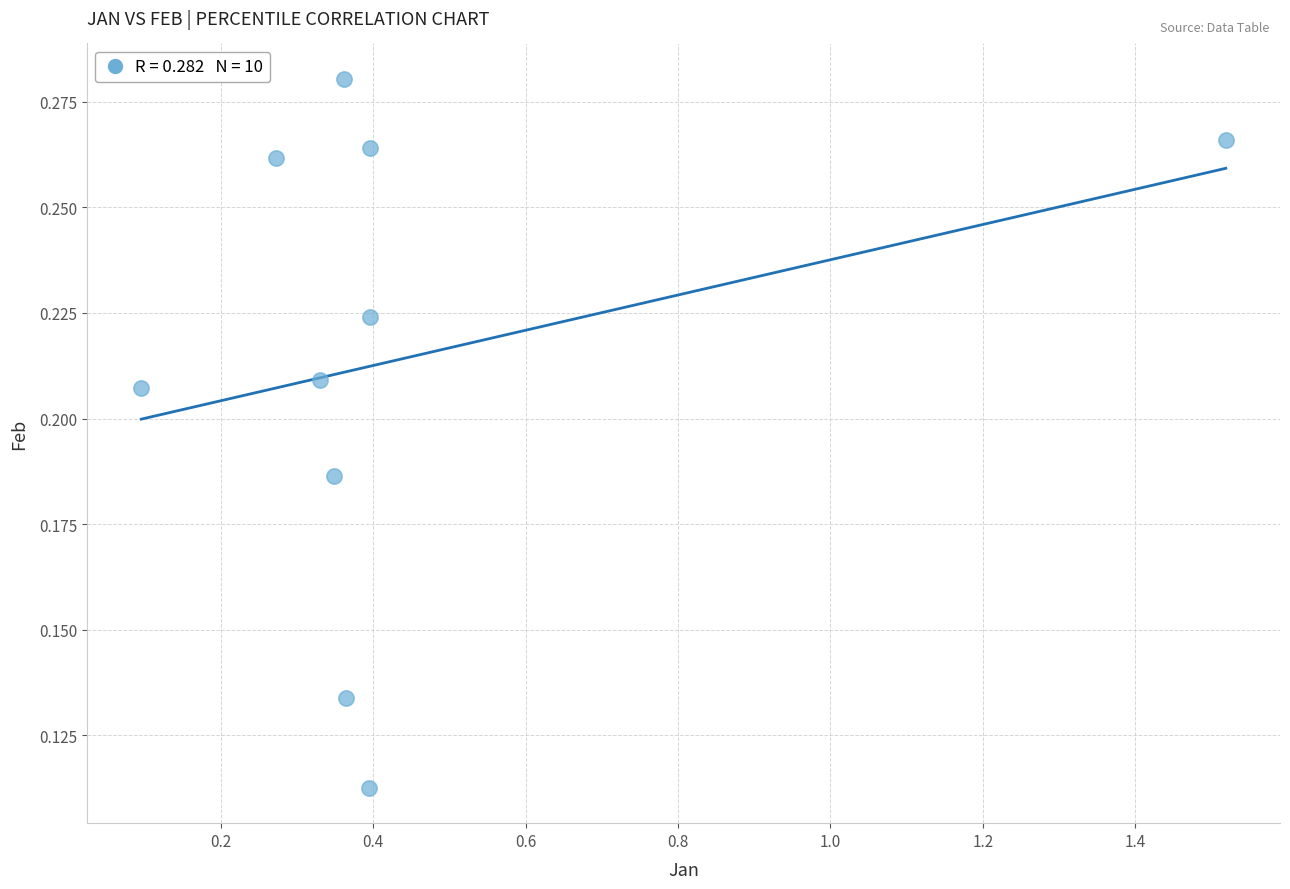

What is the range of X values (max minus min)?

1.4